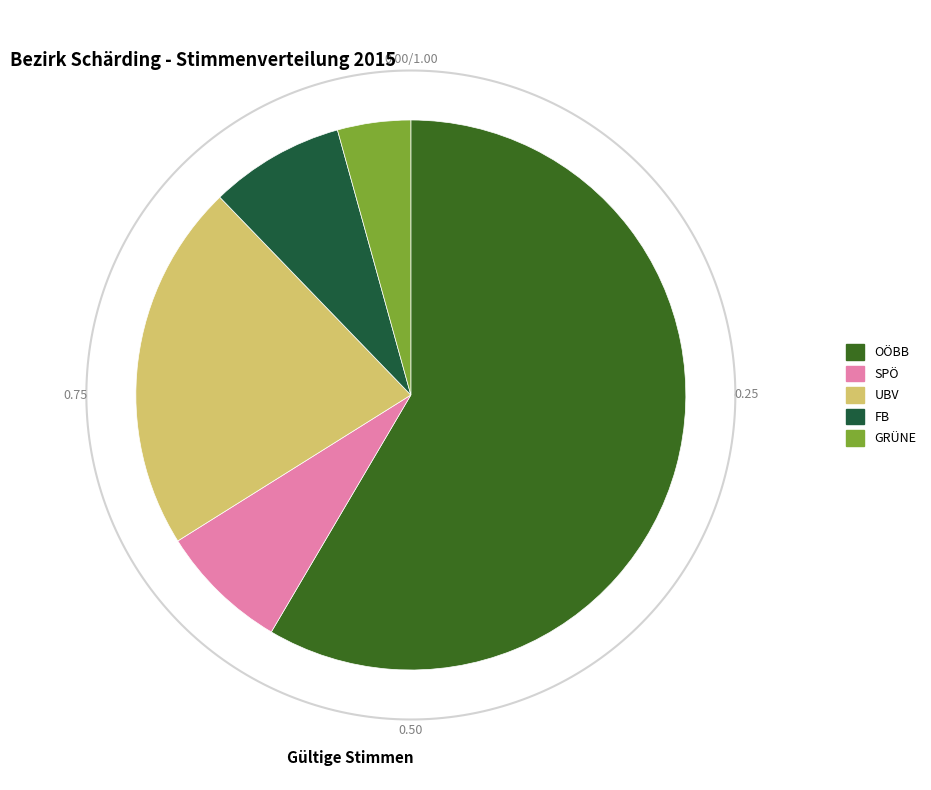

How many slices are in this pie chart?

5